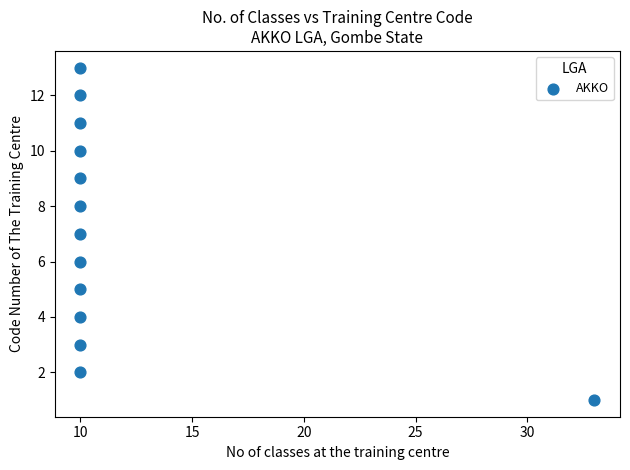

What is the range of Y values (max minus min)?

12